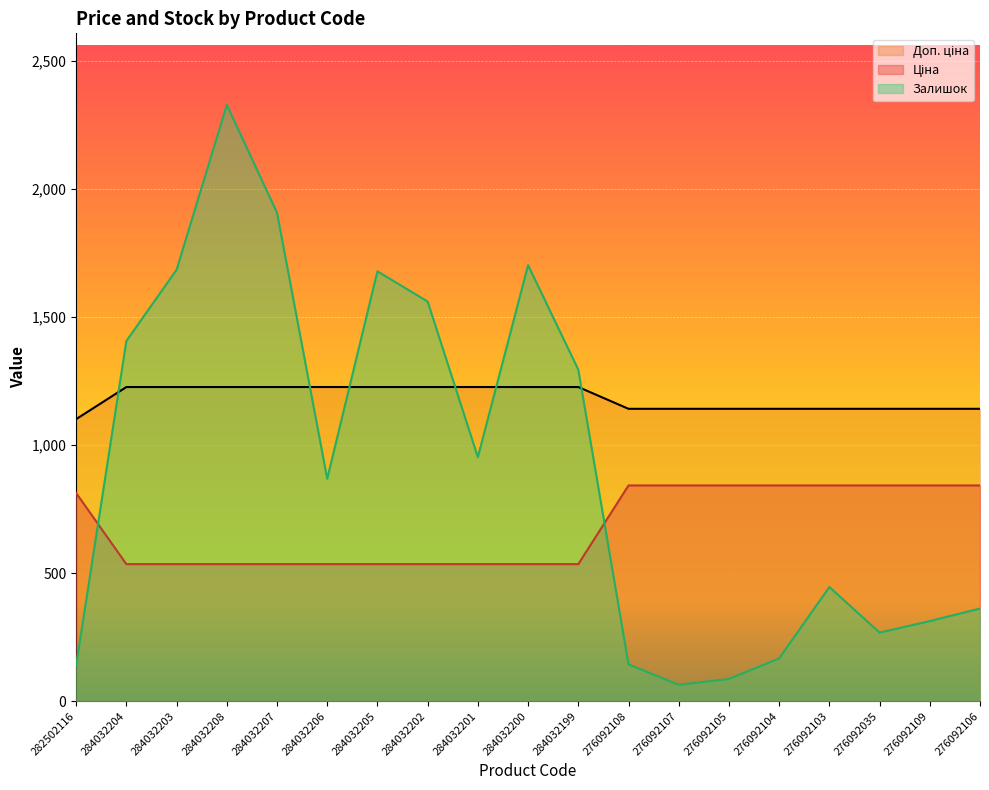

Which label corresponds to the largest value in the chart?

284032208